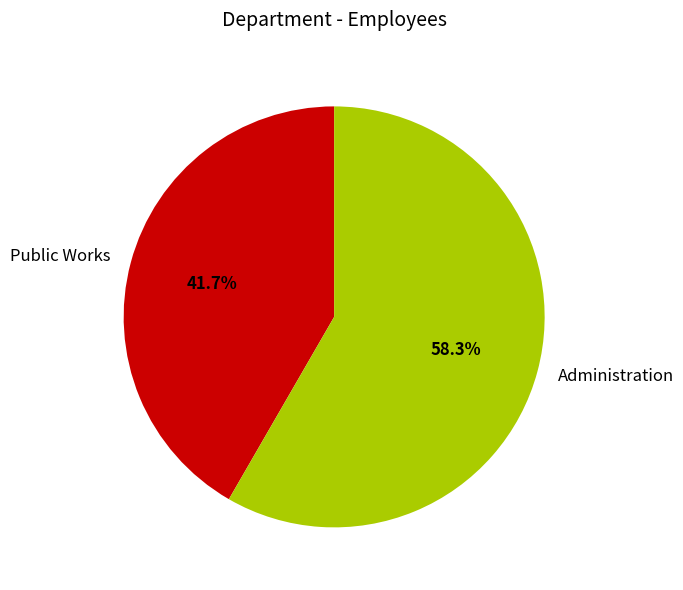

Do Public Works and Administration together represent more than half of the pie?

Yes